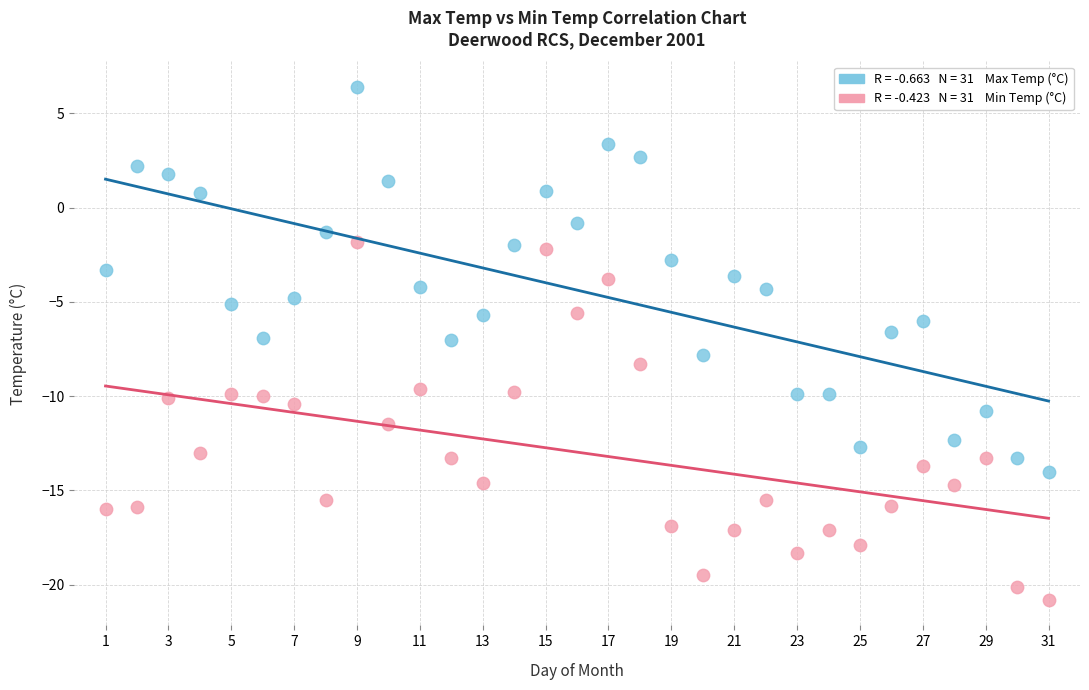

Across all data points, what is the range of Y values (max minus min)?

27.2